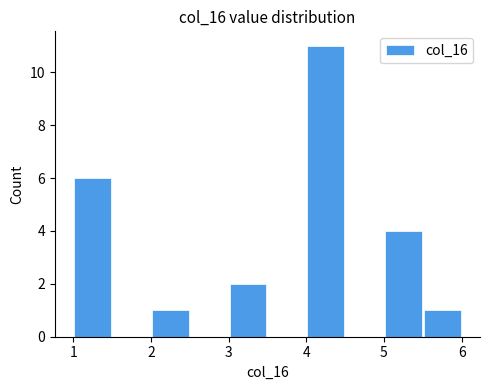

How tall is the bar that spans 4.0 to 4.5 on the x-axis? The values are not printed on the chart, so give them approximately, as read against the axis.

11